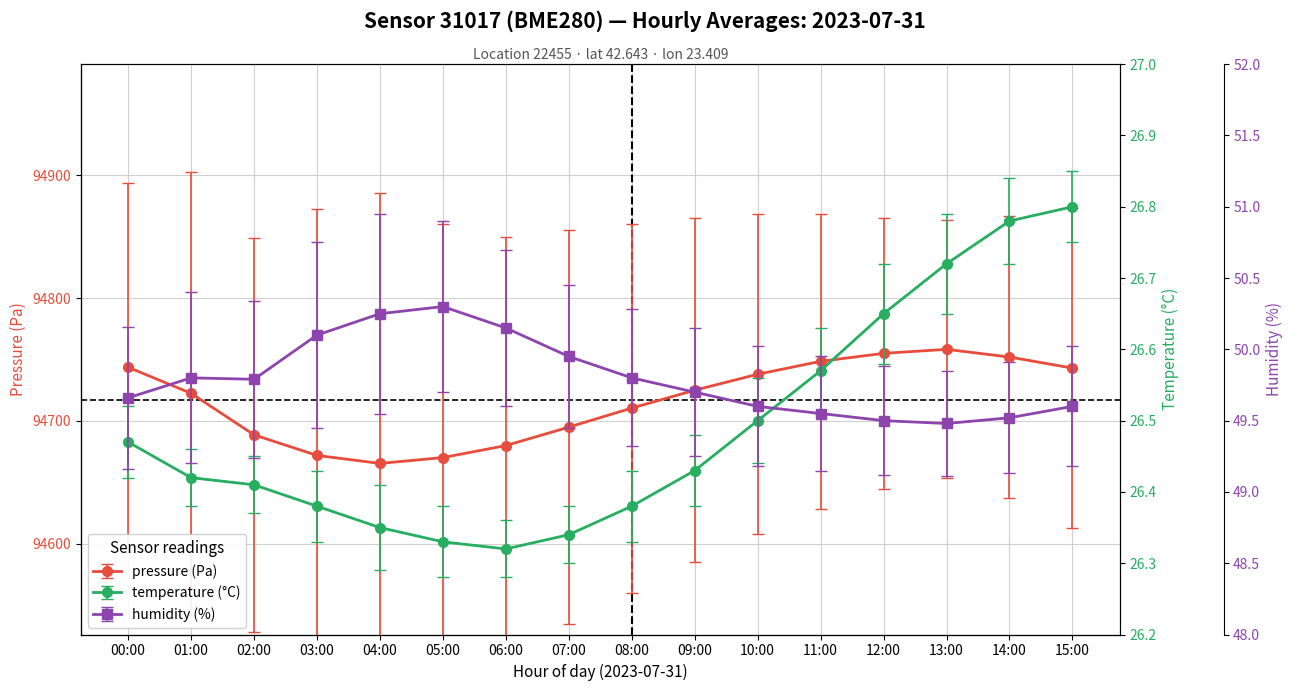

Does the chart display data point markers on the line(s)?

Yes